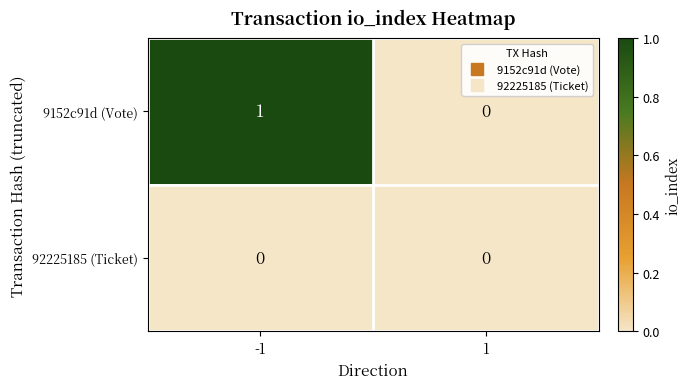

List the series in order of their overall mean, highest first.

9152c91d (Vote), 92225185 (Ticket)